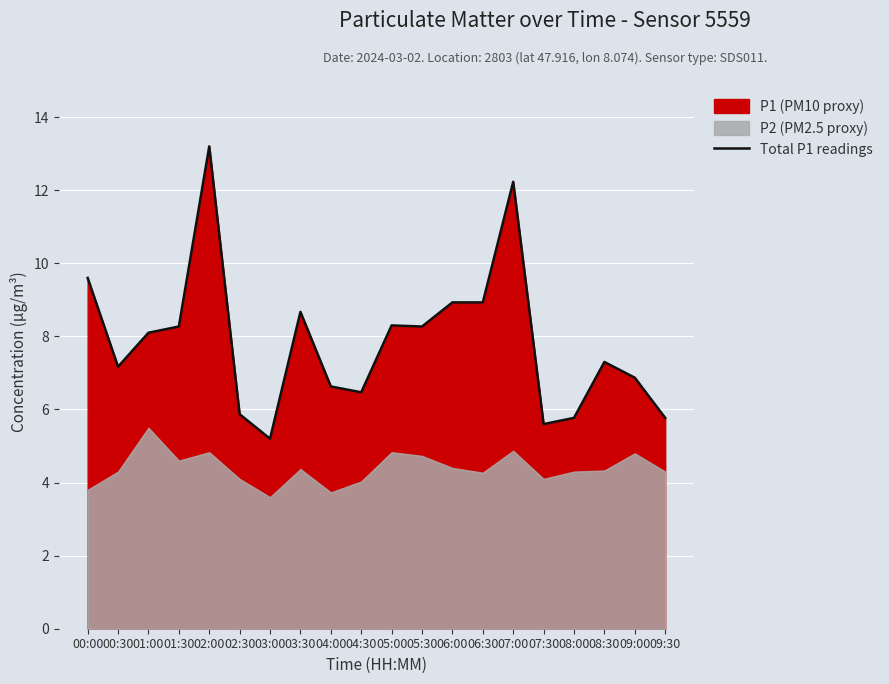

Reading left to right, list all the values displayed in this chart.

9.6	7.2	8.1	8.3	13.2	5.9	5.2	8.7	6.6	6.5	8.3	8.3	8.9	8.9	12.2	5.6	5.8	7.3	6.9	5.8